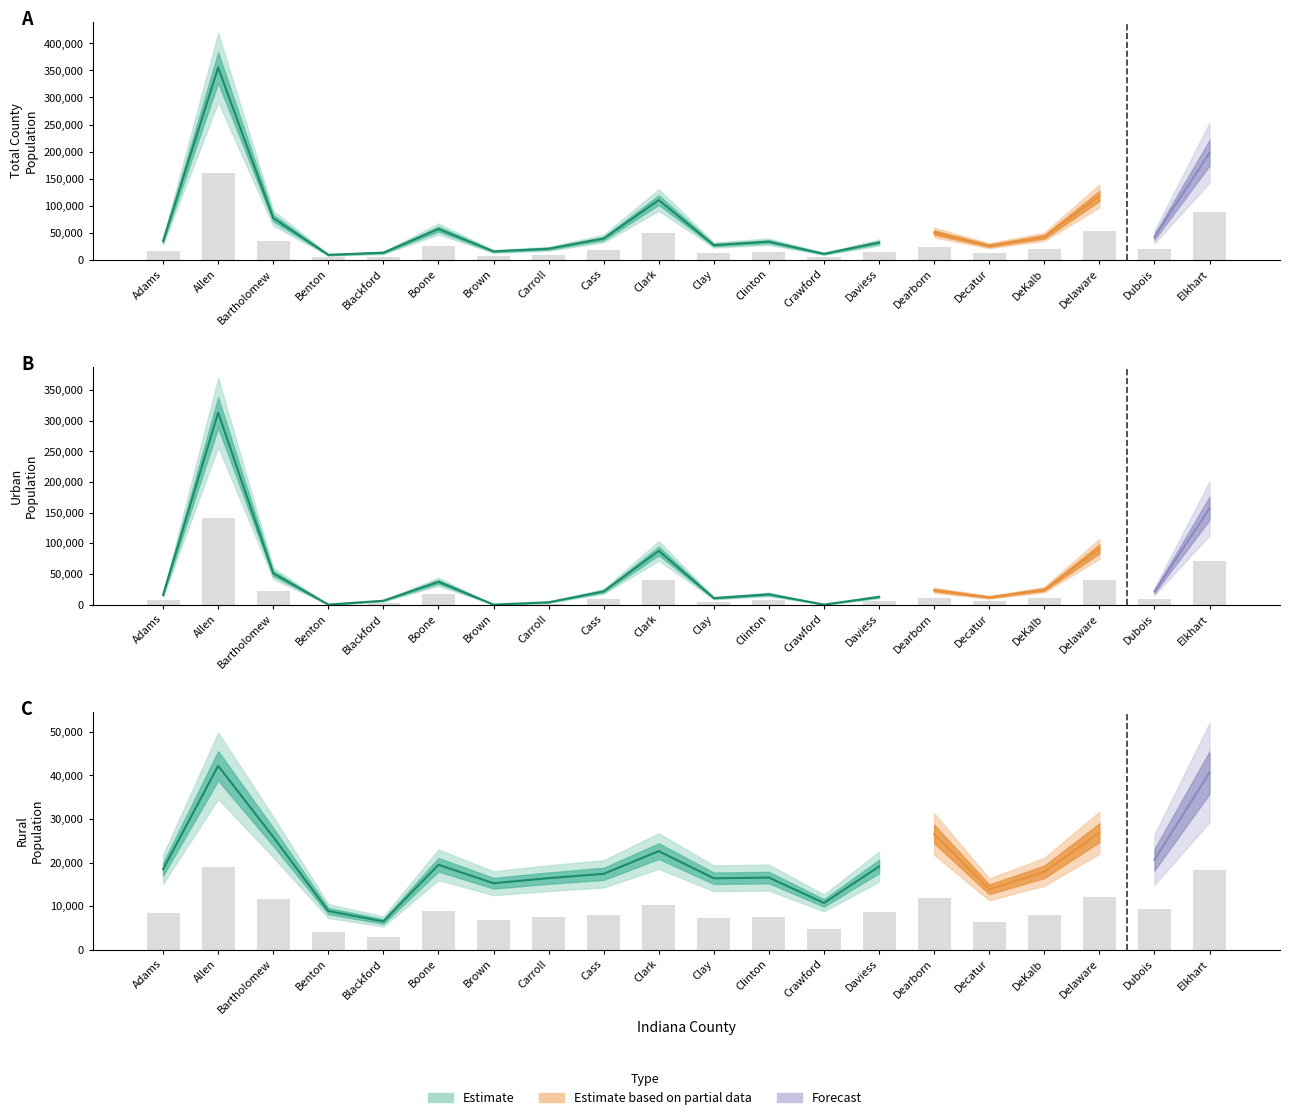

List the series in order of their peak value, highest first.

POP_COU, POP_URBAN, POP_RURAL